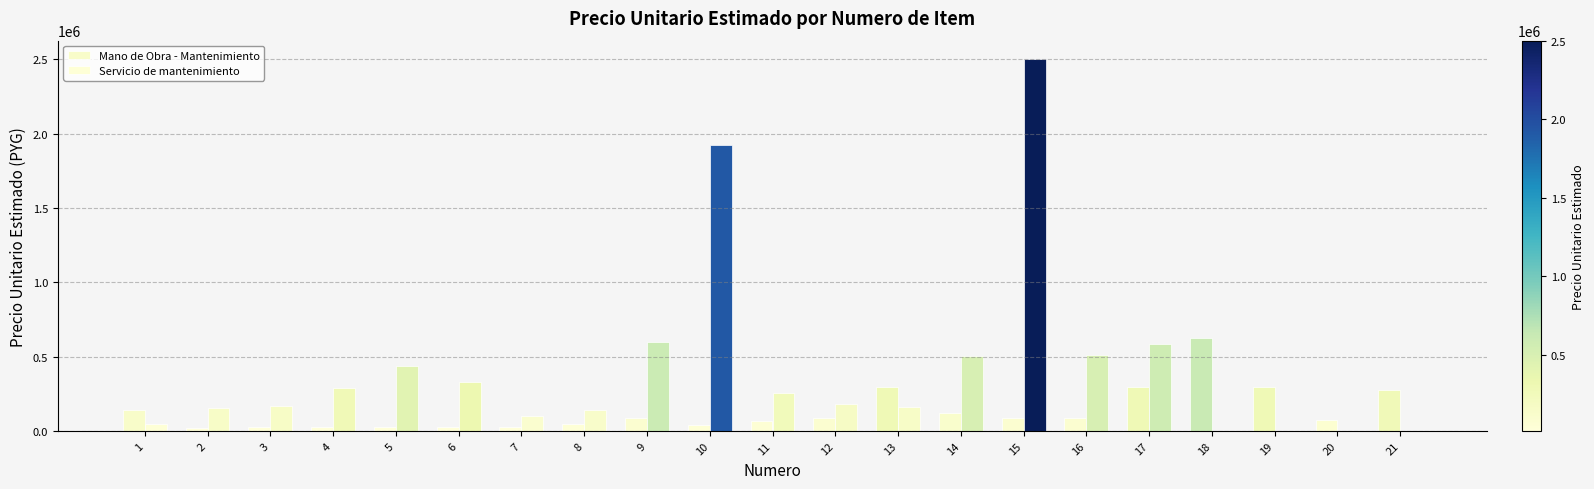

Reading right to left, extract all data points from this chart.

Mano de Obra - Mantenimiento: 21=273333	20=76667	19=293333	18=623333	17=296667	16=85000	15=86667	14=120000	13=296667	12=86667	11=63333	10=36667	9=86667	8=43333	7=23333	6=23333	5=23333	4=23333	3=23333	2=16667	1=143333
Servicio de mantenimiento: 21=0	20=0	19=0	18=0	17=583333	16=510000	15=2500000	14=506667	13=161667	12=180000	11=253333	10=1920000	9=600000	8=140000	7=103333	6=330000	5=433333	4=286667	3=170000	2=156667	1=45000